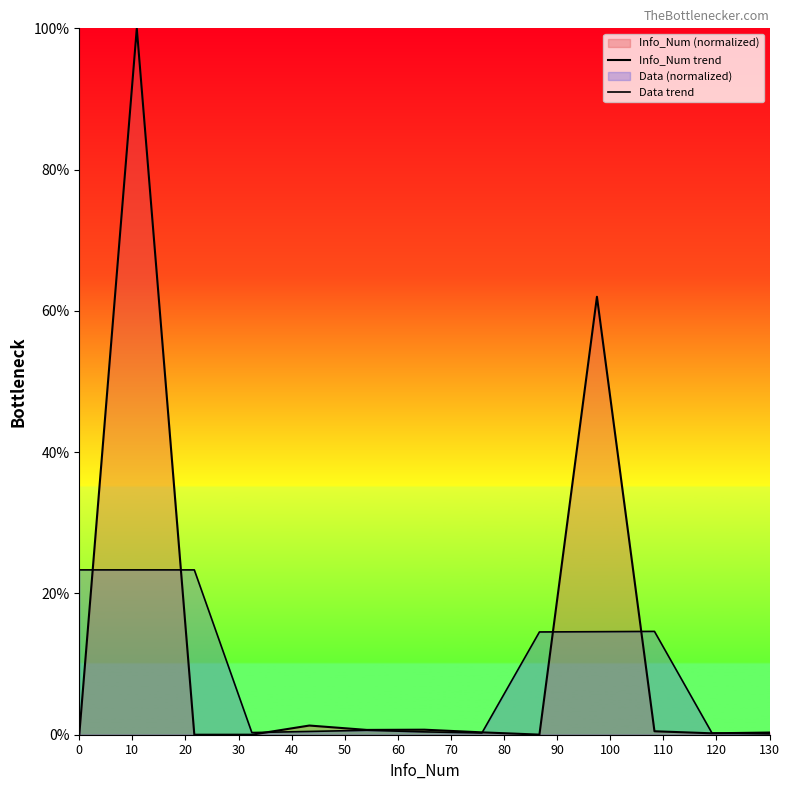

How many categories are shown in the chart?

13